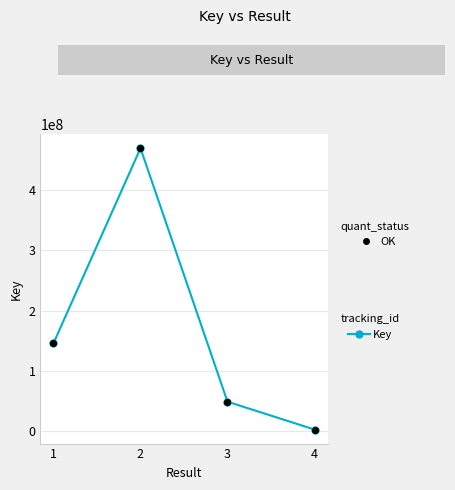

What is the change in value from 1 to 3?

-97283269